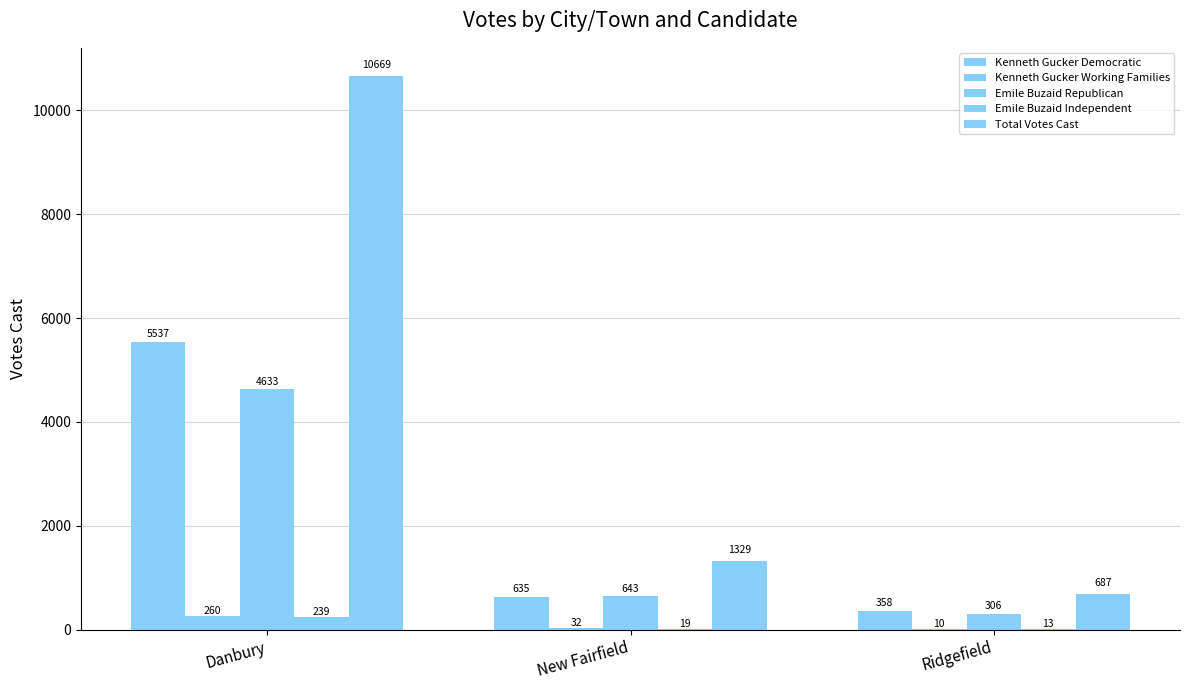

What value does the Emile Buzaid Independent series have at New Fairfield, to the nearest 10?

20